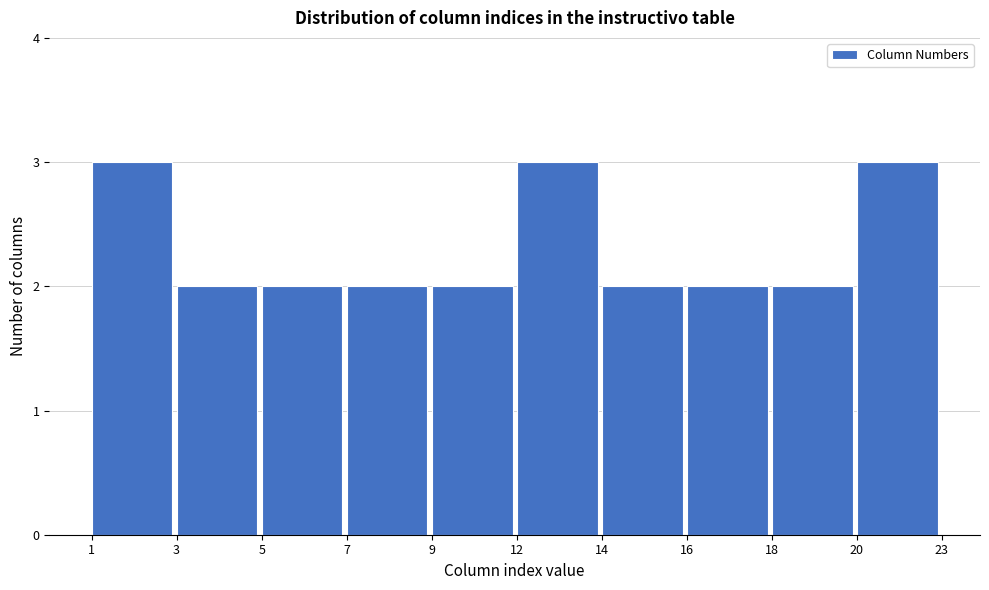

Reading left to right, extract all data points from this chart.

1=3	3=2	5=2	7=2	9=2	12=3	14=2	16=2	18=2	20=3